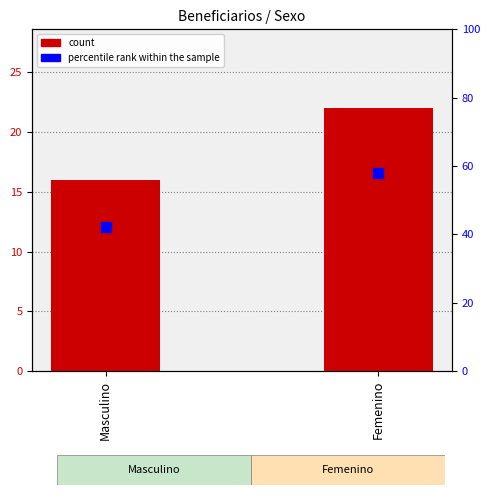

Which series contains the lowest Y value?

count